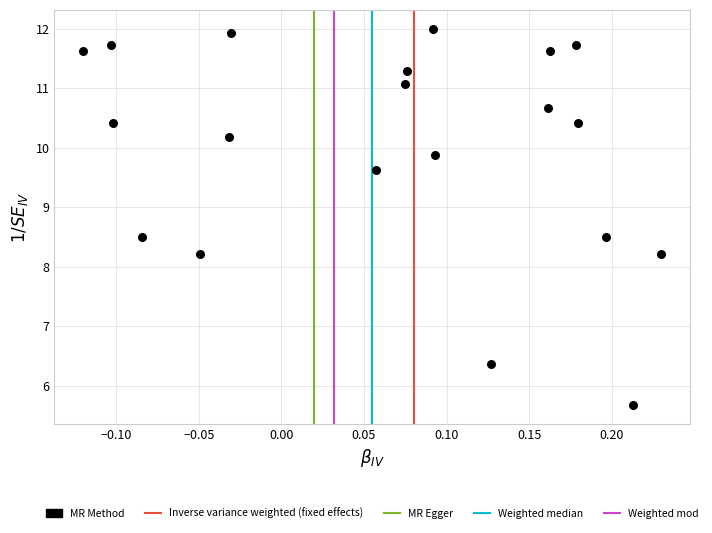

What is the range of Y values (max minus min)?

6.3